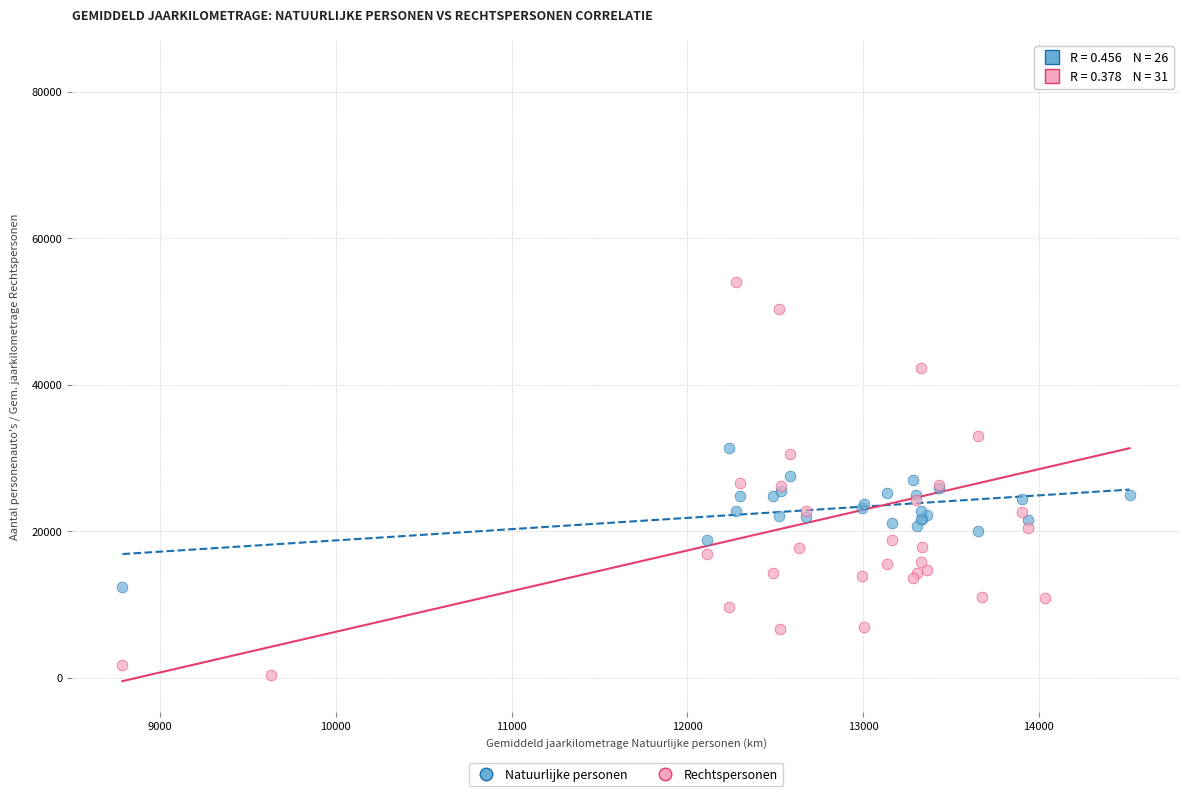

Which series contains the lowest Y value?

Rechtspersonen